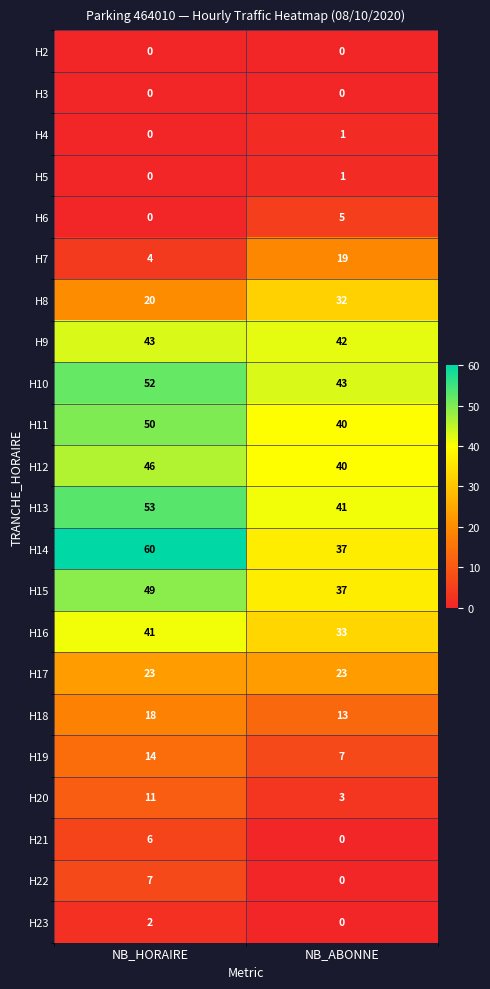

Which category has the highest value across all series?

NB_HORAIRE